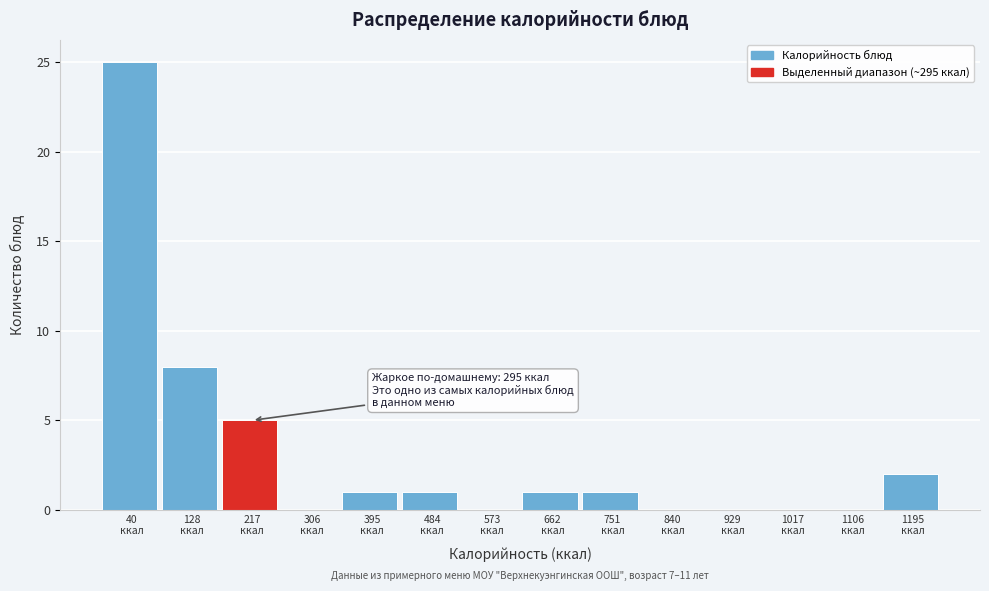

What is the sum of all values?

44